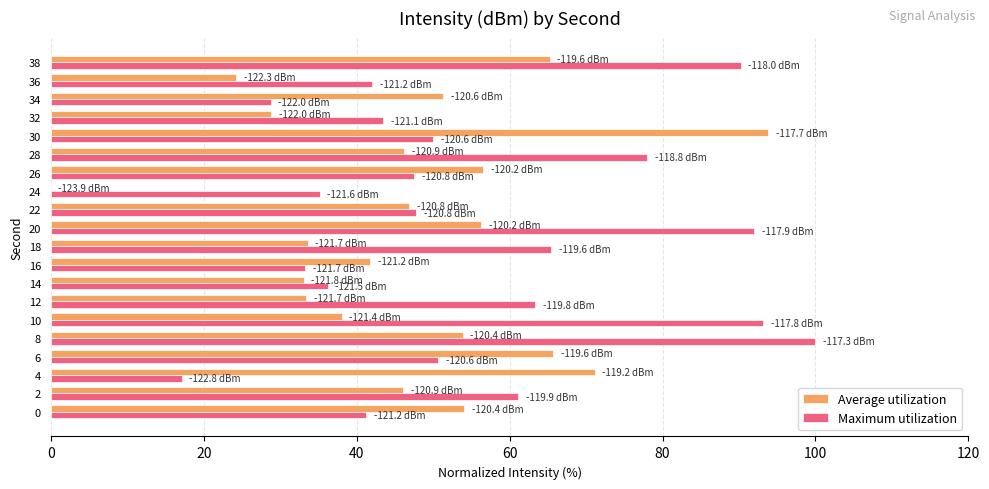

What is the sum of the Maximum utilization values at 10 and 18?

158.7